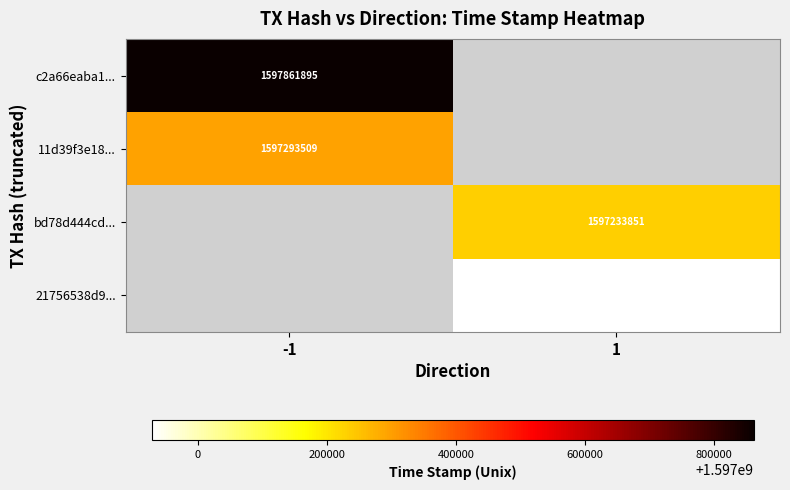

Is it true that c2a66eaba1... equals 1597861895 at -1?

True